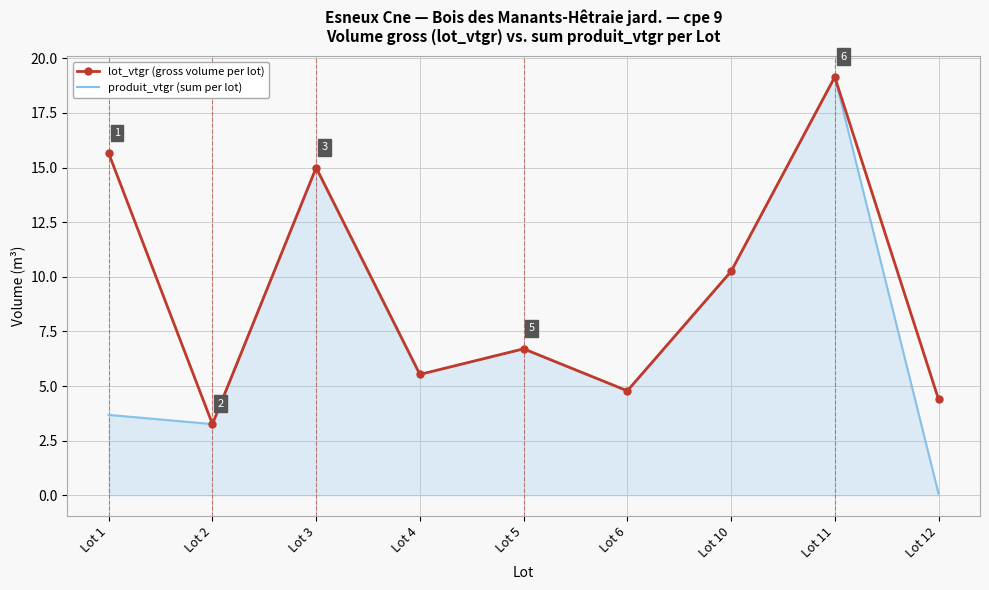

At which category does the chart reach its minimum across all series?

Lot 12